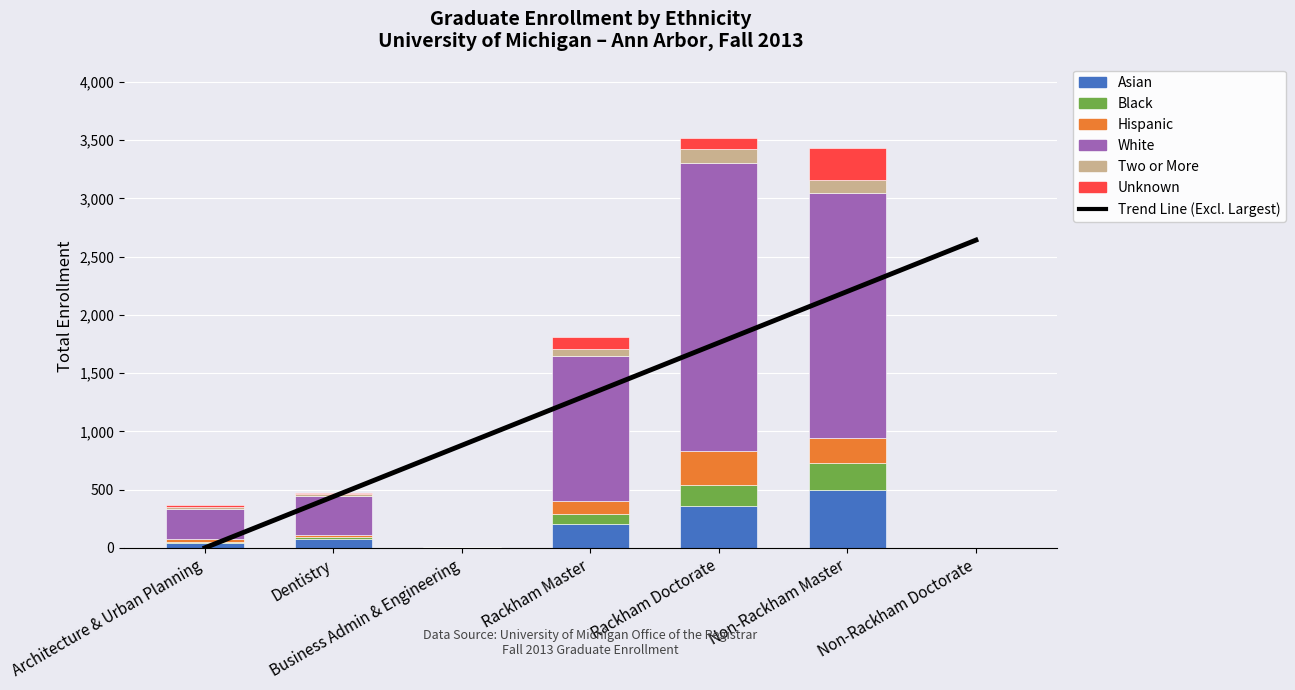

What is the label of the 2nd bar from the right?

Non-Rackham Master